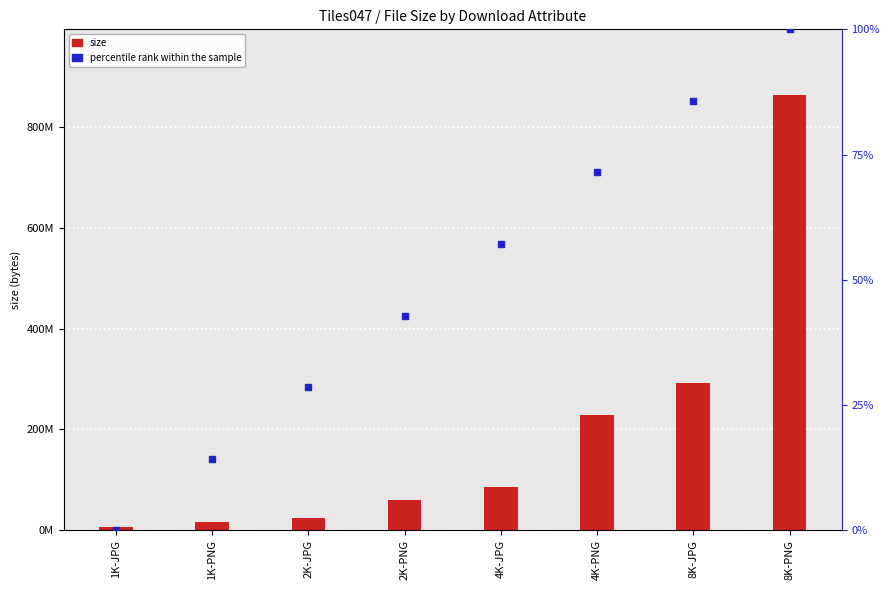

Is the value of size at 1K-PNG greater than the value of percentile rank within the sample at 2K-PNG?

Yes